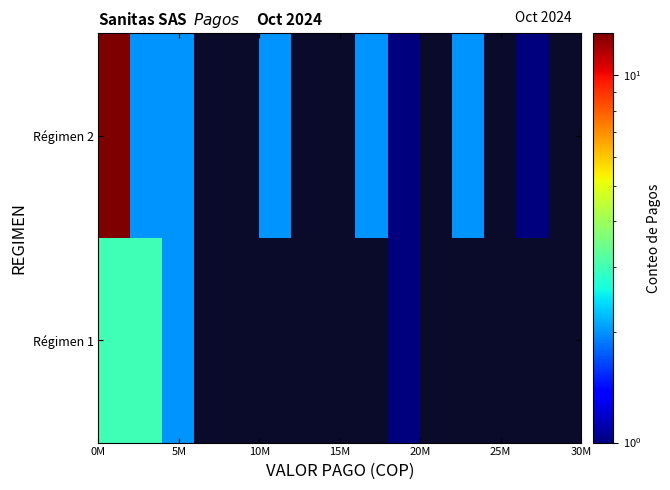

How many values in Régimen 1 are above zero?

4